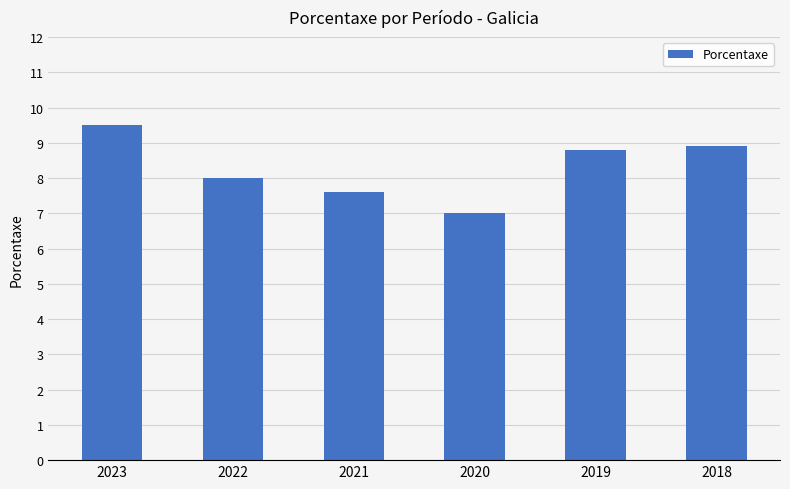

Which category has the highest value across all series?

2023